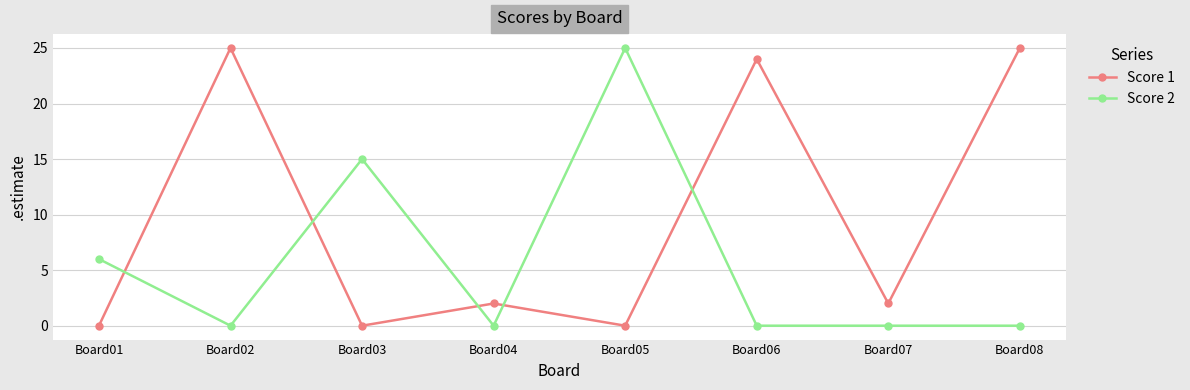

After their last crossing, which series has the higher values: Score 1 or Score 2?

Score 1